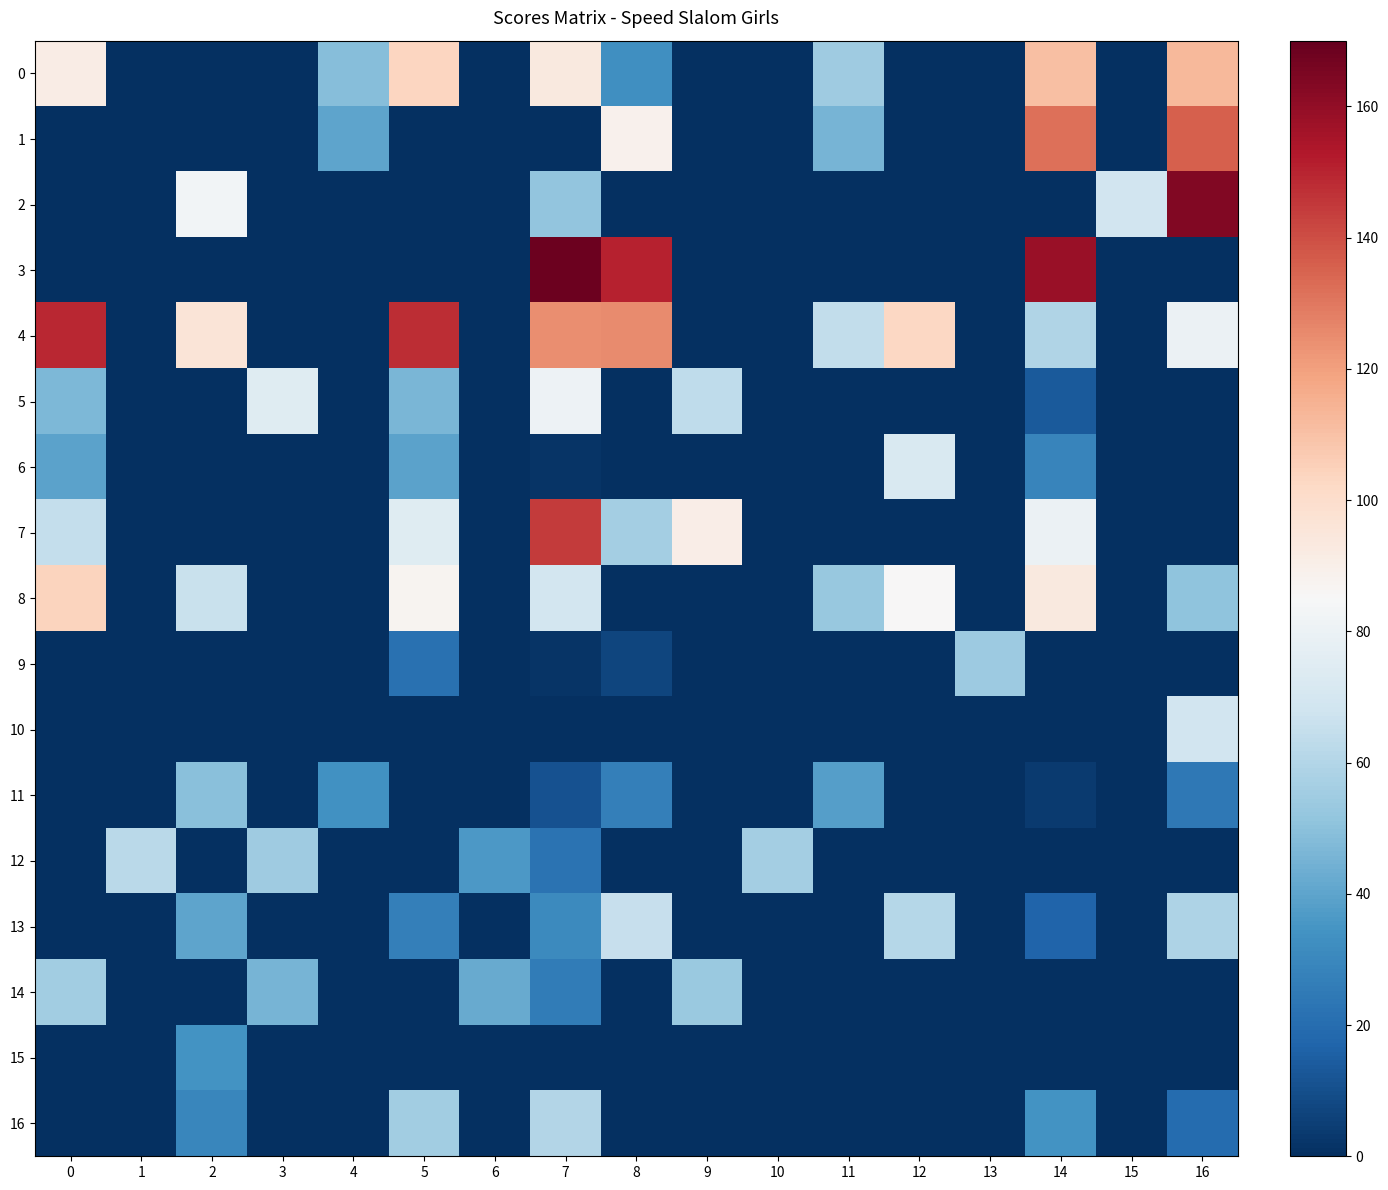

Reading left to right, transcribe all the data shown in this chart.

0: 0=91.5	1=0.0	2=0.0	3=0.0	4=48.8	5=103.4	6=0.0	7=93.4	8=32.6	9=0.0	10=0.0	11=54.9	12=0.0	13=0.0	14=110.8	15=0.0	16=112.8
1: 0=0.0	1=0.0	2=0.0	3=0.0	4=40.5	5=0.0	6=0.0	7=0.0	8=88.8	9=0.0	10=0.0	11=45.5	12=0.0	13=0.0	14=131.8	15=0.0	16=135.7
2: 0=0.0	1=0.0	2=82.5	3=0.0	4=0.0	5=0.0	6=0.0	7=51.3	8=0.0	9=0.0	10=0.0	11=0.0	12=0.0	13=0.0	14=0.0	15=68.8	16=163.4
3: 0=0.0	1=0.0	2=0.0	3=0.0	4=0.0	5=0.0	6=0.0	7=168.4	8=150.4	9=0.0	10=0.0	11=0.0	12=0.0	13=0.0	14=158.6	15=0.0	16=0.0
4: 0=148.9	1=0.0	2=95.7	3=0.0	4=0.0	5=147.9	6=0.0	7=124.5	8=125.1	9=0.0	10=0.0	11=64.0	12=102.7	13=0.0	14=59.2	15=0.0	16=80.1
5: 0=46.6	1=0.0	2=0.0	3=74.5	4=0.0	5=46.3	6=0.0	7=80.6	8=0.0	9=63.3	10=0.0	11=0.0	12=0.0	13=0.0	14=13.4	15=0.0	16=0.0
6: 0=39.5	1=0.0	2=0.0	3=0.0	4=0.0	5=39.2	6=0.0	7=1.8	8=0.0	9=0.0	10=0.0	11=0.0	12=71.7	13=0.0	14=28.7	15=0.0	16=0.0
7: 0=64.6	1=0.0	2=0.0	3=0.0	4=0.0	5=74.8	6=0.0	7=144.7	8=56.2	9=90.6	10=0.0	11=0.0	12=0.0	13=0.0	14=80.2	15=0.0	16=0.0
8: 0=104.0	1=0.0	2=66.0	3=0.0	4=0.0	5=87.3	6=0.0	7=69.6	8=0.0	9=0.0	10=0.0	11=53.1	12=85.3	13=0.0	14=93.6	15=0.0	16=50.7
9: 0=0.0	1=0.0	2=0.0	3=0.0	4=0.0	5=21.4	6=0.0	7=1.8	8=7.2	9=0.0	10=0.0	11=0.0	12=0.0	13=54.3	14=0.0	15=0.0	16=0.0
10: 0=0.0	1=0.0	2=0.0	3=0.0	4=0.0	5=0.0	6=0.0	7=0.0	8=0.0	9=0.0	10=0.0	11=0.0	12=0.0	13=0.0	14=0.0	15=0.0	16=68.6
11: 0=0.0	1=0.0	2=49.5	3=0.0	4=33.7	5=0.0	6=0.0	7=11.0	8=27.2	9=0.0	10=0.0	11=37.9	12=0.0	13=0.0	14=3.8	15=0.0	16=24.5
12: 0=0.0	1=62.2	2=0.0	3=54.5	4=0.0	5=0.0	6=36.3	7=22.0	8=0.0	9=0.0	10=56.2	11=0.0	12=0.0	13=0.0	14=0.0	15=0.0	16=0.0
13: 0=0.0	1=0.0	2=40.2	3=0.0	4=0.0	5=26.7	6=0.0	7=31.1	8=65.2	9=0.0	10=0.0	11=0.0	12=60.6	13=0.0	14=17.2	15=0.0	16=58.8
14: 0=55.6	1=0.0	2=0.0	3=45.3	4=0.0	5=0.0	6=42.2	7=25.6	8=0.0	9=53.5	10=0.0	11=0.0	12=0.0	13=0.0	14=0.0	15=0.0	16=0.0
15: 0=0.0	1=0.0	2=34.5	3=0.0	4=0.0	5=0.0	6=0.0	7=0.0	8=0.0	9=0.0	10=0.0	11=0.0	12=0.0	13=0.0	14=0.0	15=0.0	16=0.0
16: 0=0.0	1=0.0	2=29.7	3=0.0	4=0.0	5=55.2	6=0.0	7=60.4	8=0.0	9=0.0	10=0.0	11=0.0	12=0.0	13=0.0	14=34.4	15=0.0	16=19.6